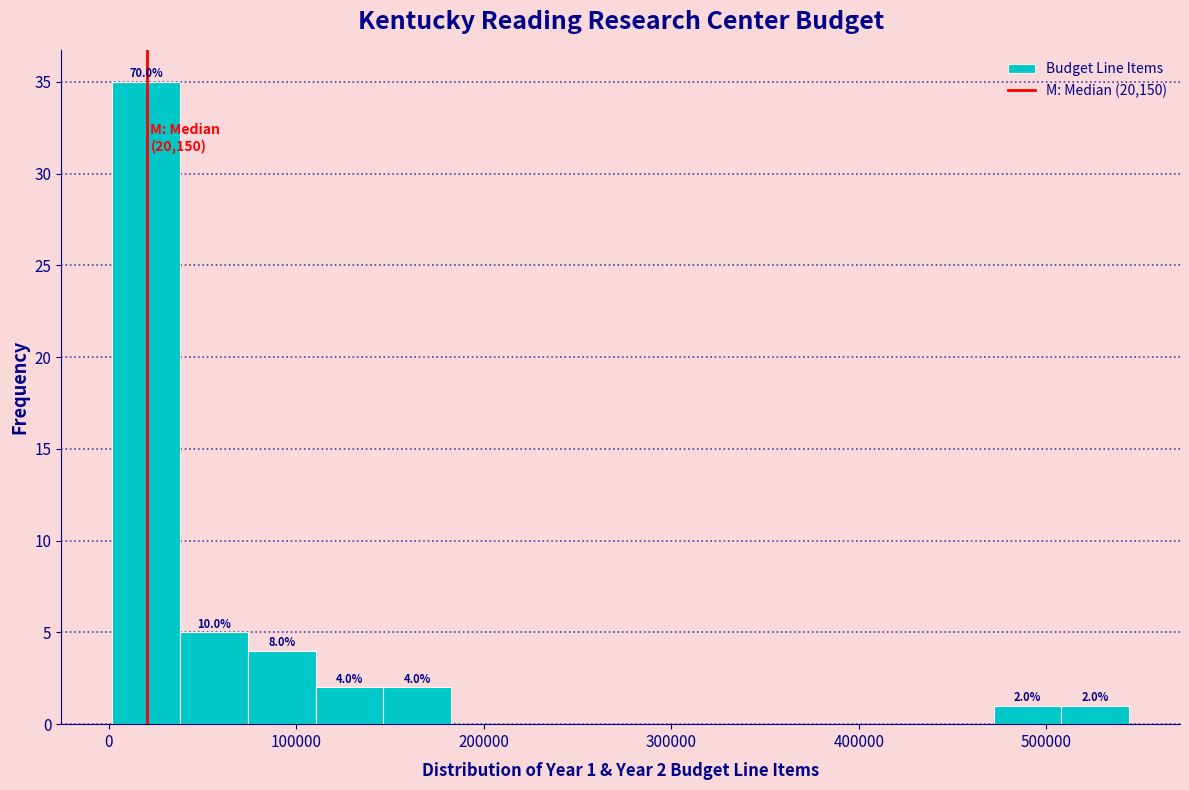

Read against the x-axis, roughly where is the centre of the tallest bar?

20000